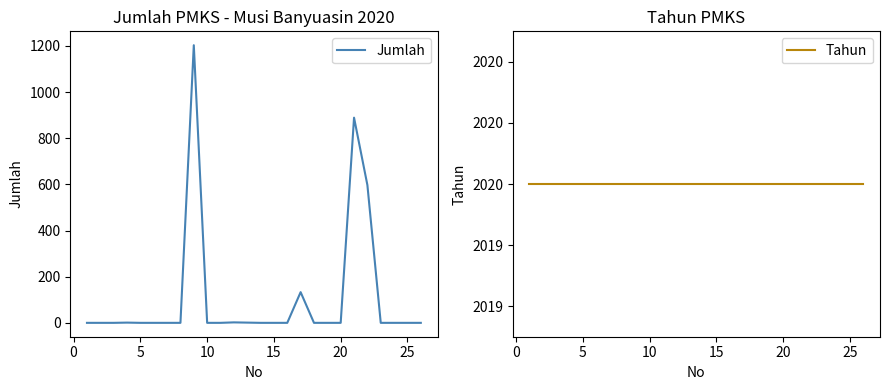

At how many categories does at least one series exceed 1900?

26